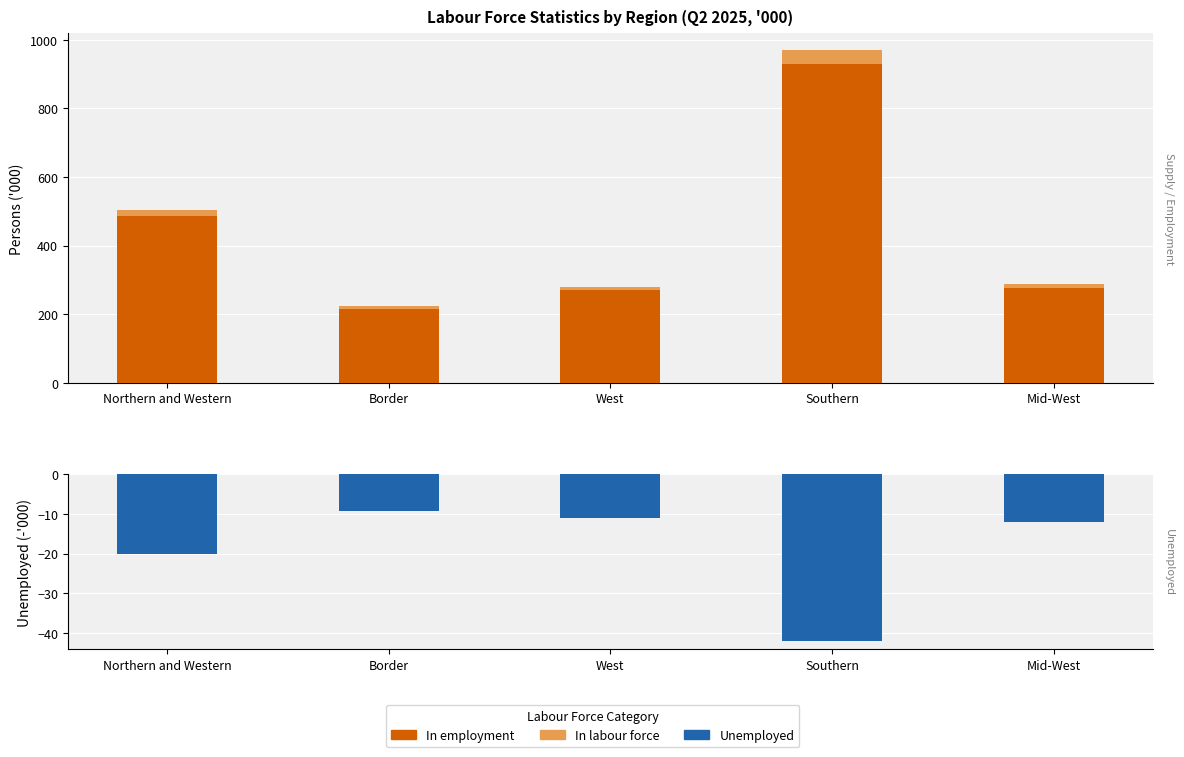

Where does the In labour force series first go above 288?

Northern and Western